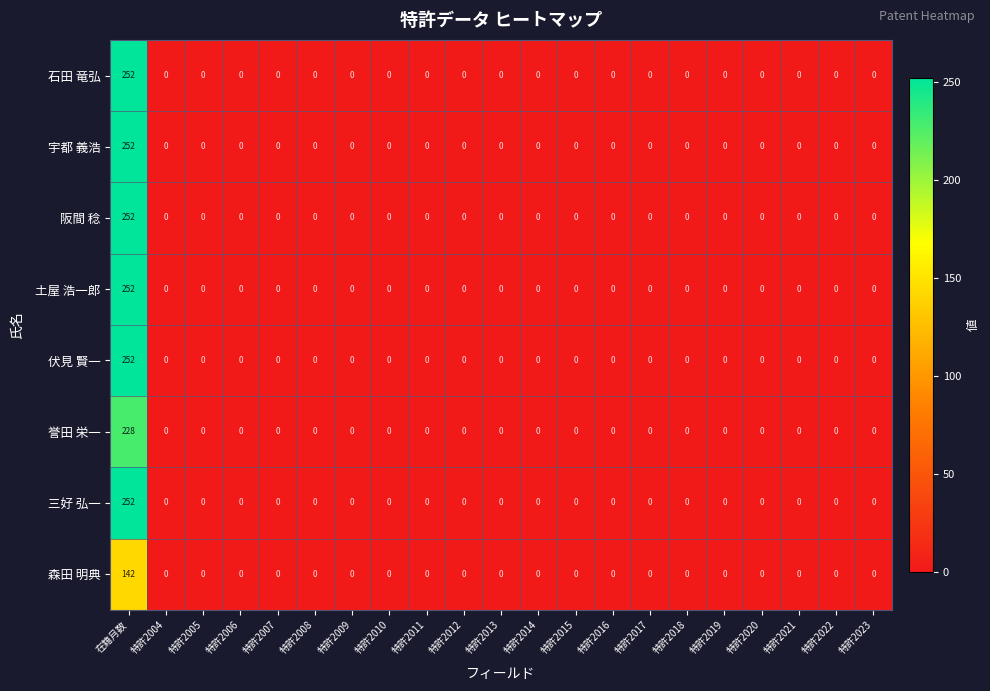

The 誉田 栄一 series shows -158 at 特許2023. True or false?

False